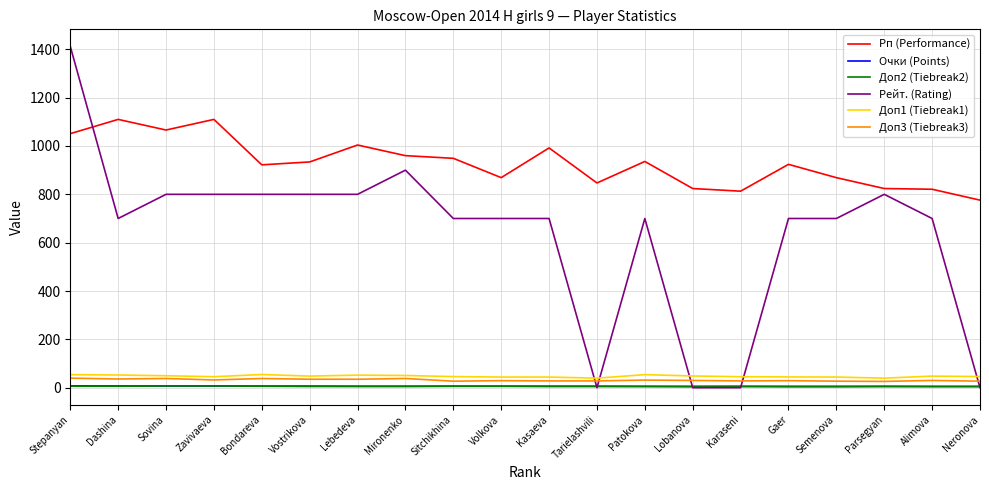

What position from the left is Bondareva?

5